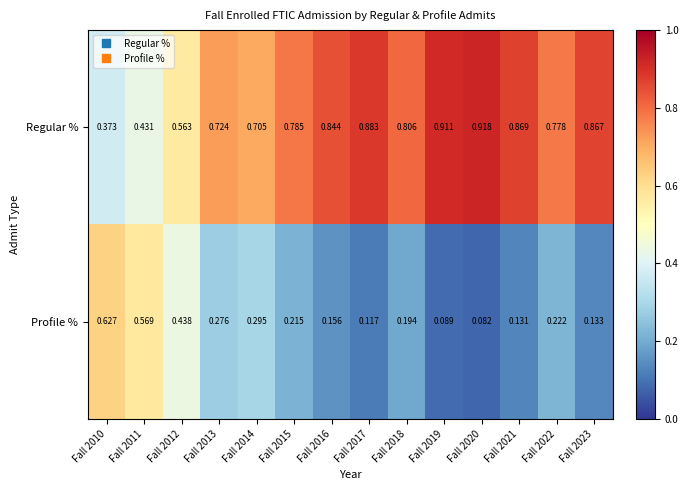

What is the total value across all series at Fall 2017?

1.0